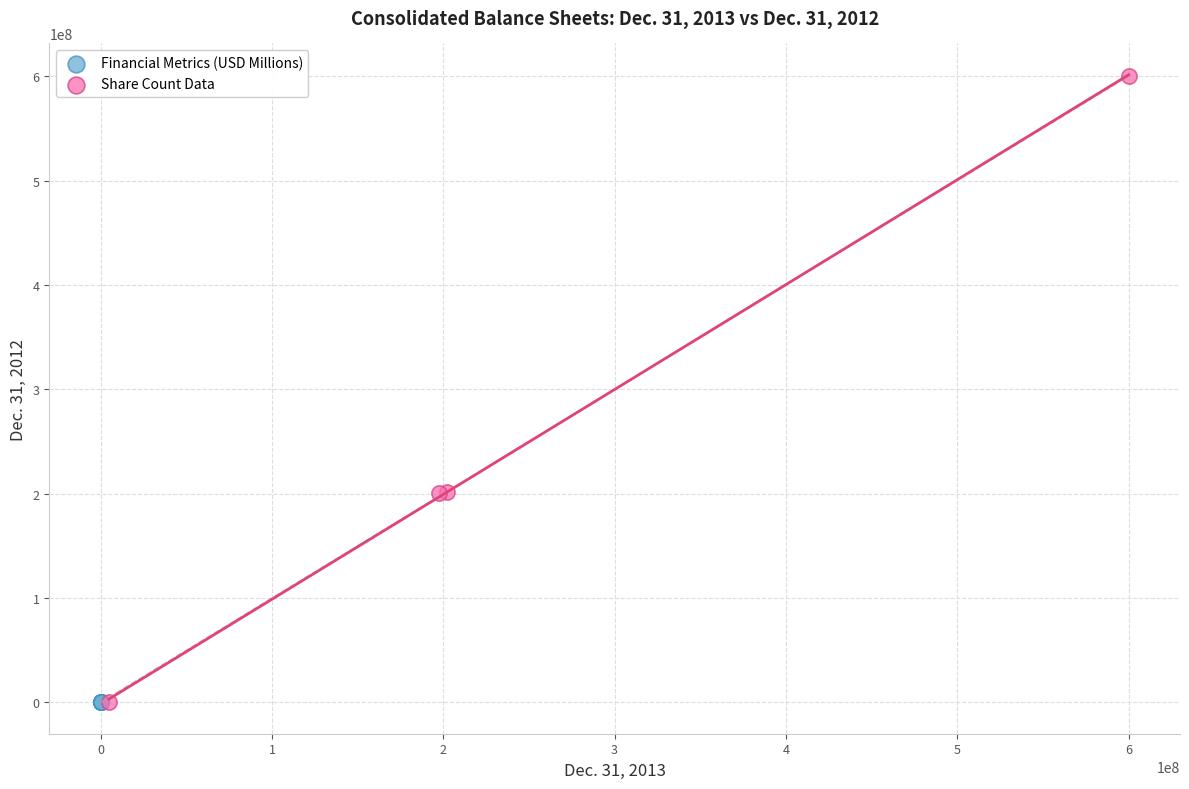

Which series has the largest Y range (max minus min)?

Share Count Data